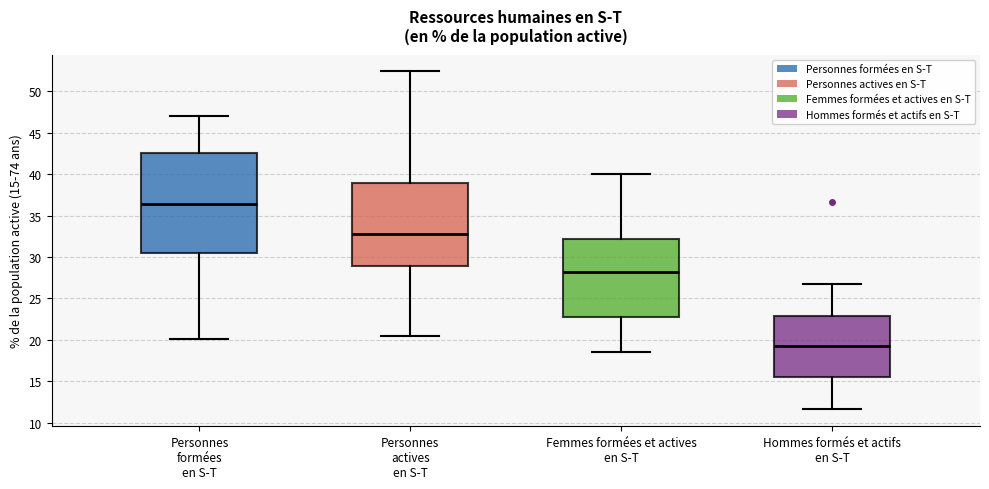

Reading left to right, transcribe this box plot: for each box, give where its median line is, the range the box spans, and where its two whiskers end, as read against the y-axis. The values are not printed on the chart, so give them approximately, as read against the axis.

Personnes formées en S-T: median 36.5, box 30.5 to 42.5, whiskers 20.0 to 47.0
Personnes actives en S-T: median 33.0, box 29.0 to 39.0, whiskers 20.5 to 52.5
Femmes formées et actives en S-T: median 28.0, box 23.0 to 32.0, whiskers 18.5 to 40.0
Hommes formés et actifs en S-T: median 19.5, box 15.5 to 23.0, whiskers 11.5 to 26.5